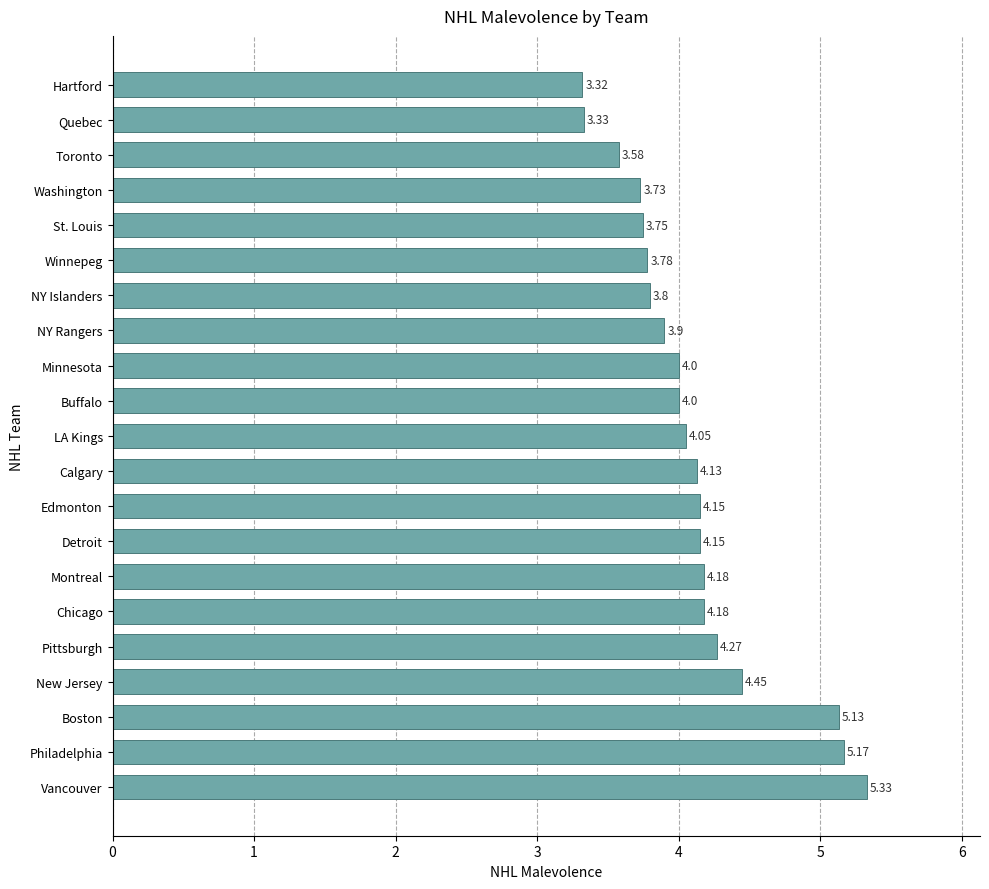

What is the sum of all values?

86.4